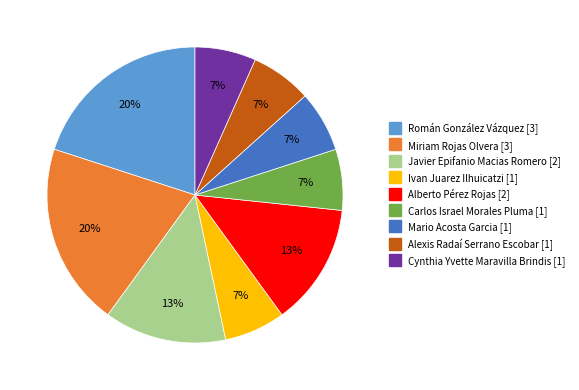

How many slices are in this pie chart?

9